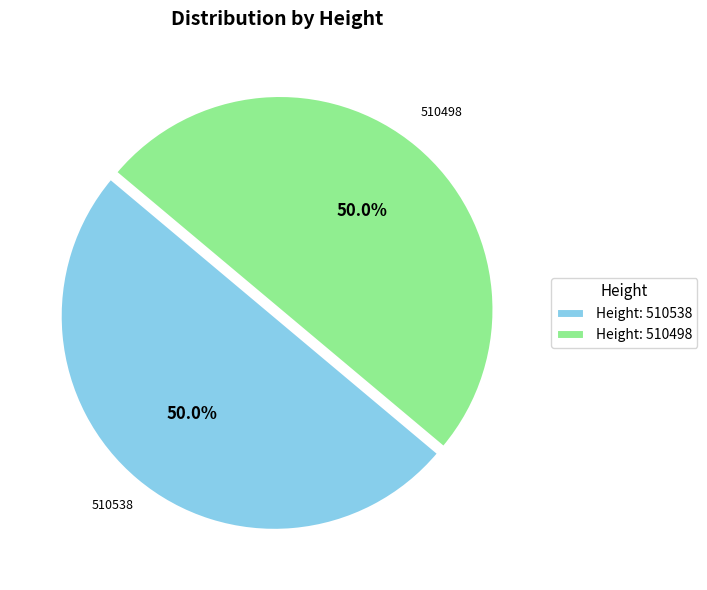

What is the ratio of the value at Height: 510498 to the value at Height: 510538?

1.0